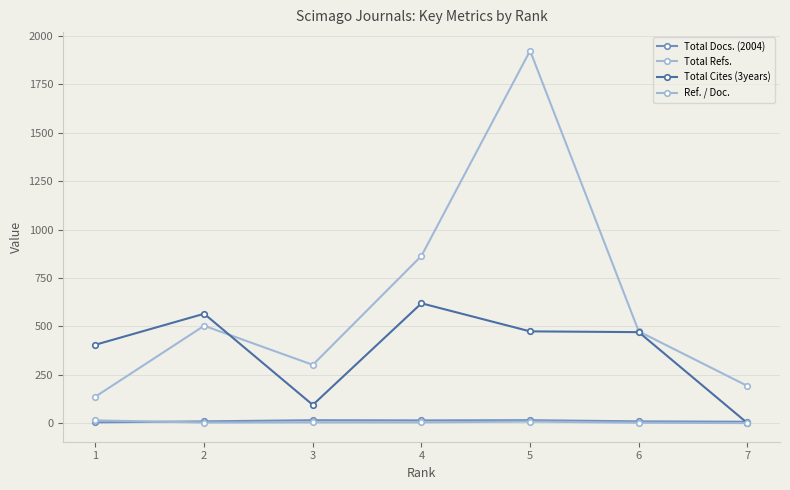

Is it true that Total Cites (3years) equals 262 at 2?

False